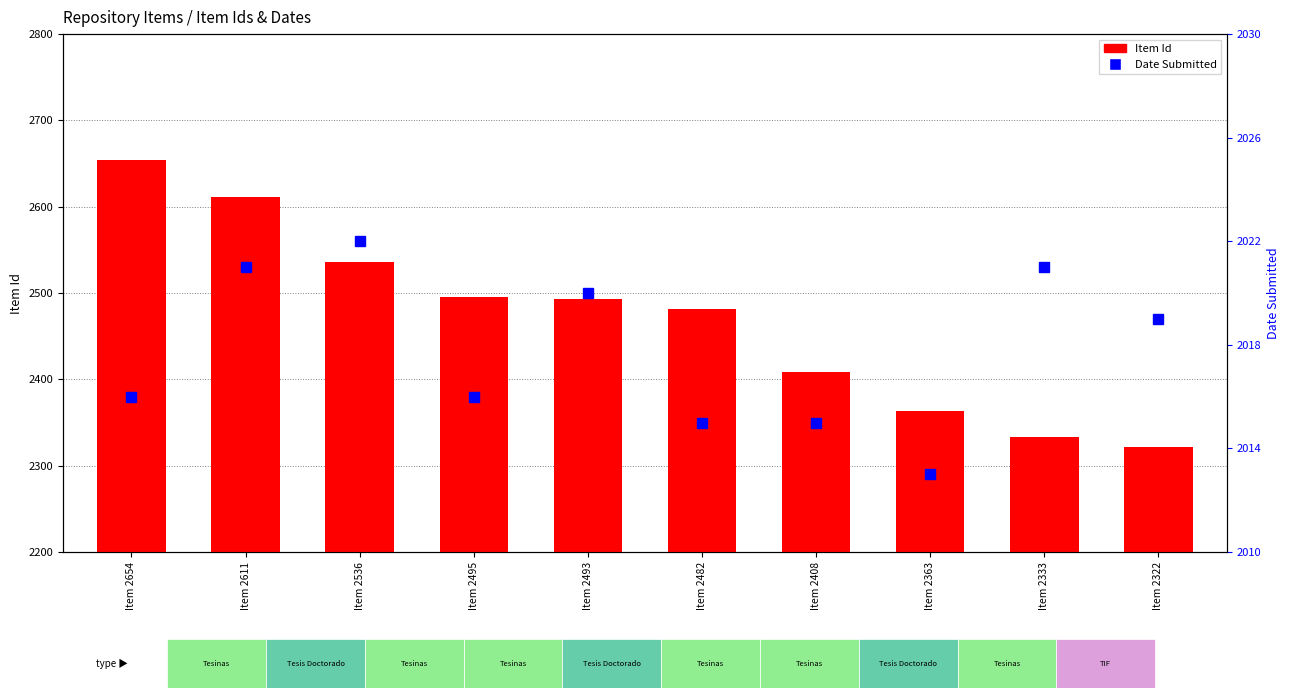

True or false: the data shows 2493 at Item 2493.

True